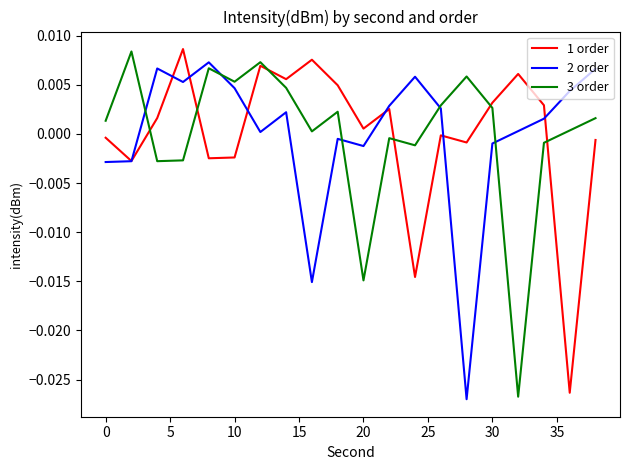

How many lines are shown in the chart?

3